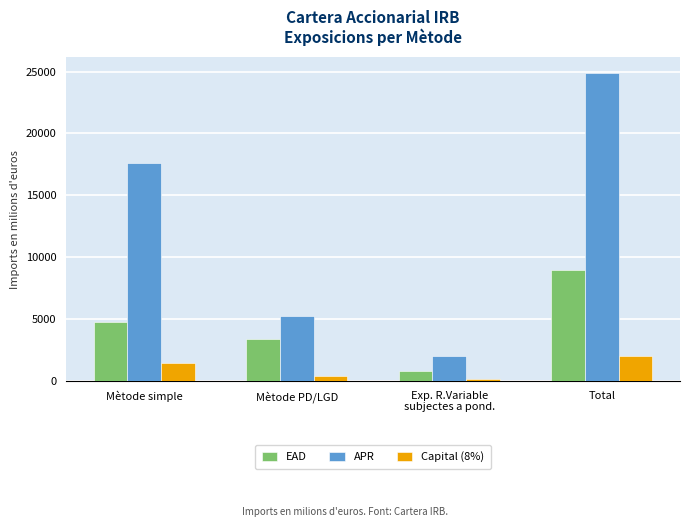

What is the total value across all series at Mètode simple?

23787.2